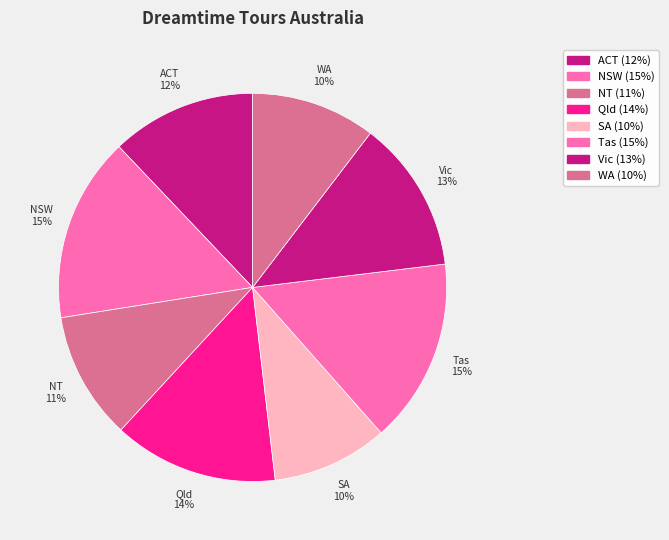

Combined, do Tas and WA account for over 50%?

No